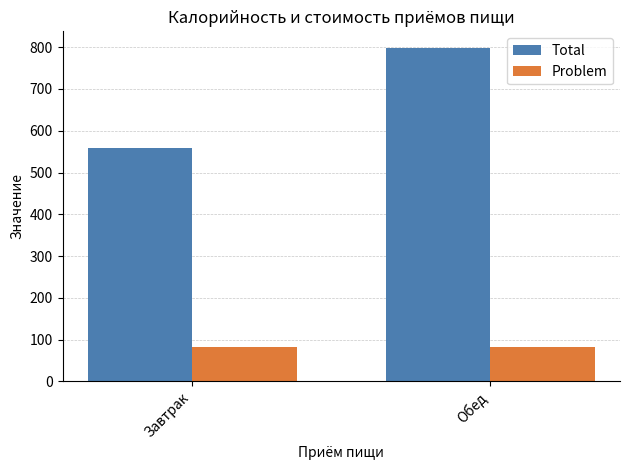

At which category does the chart reach its peak across all series?

Обед